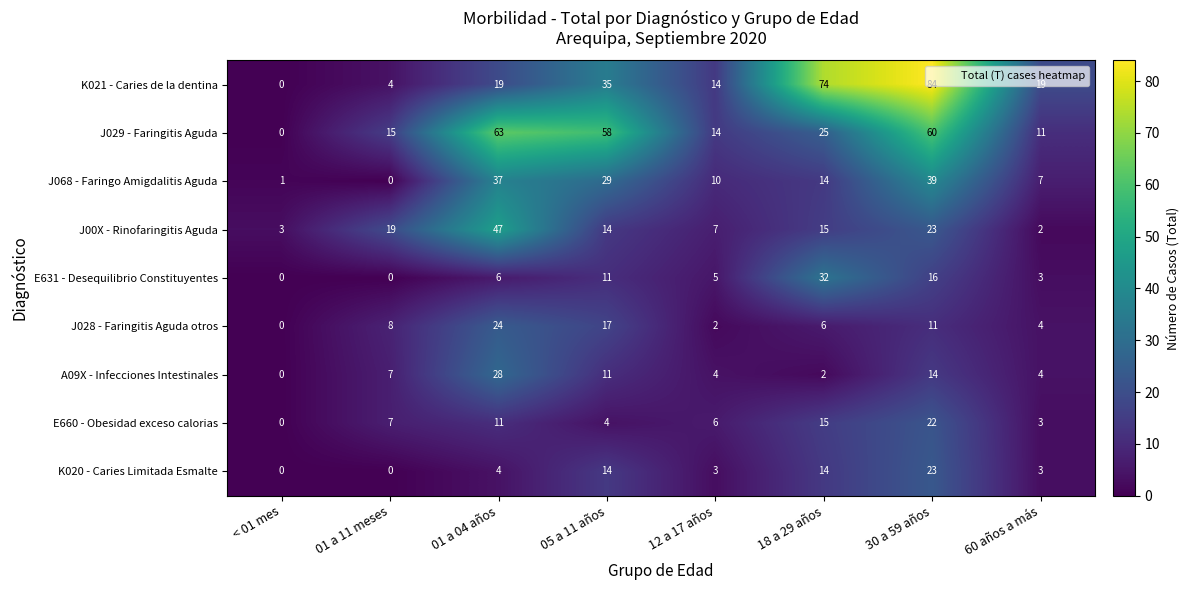

List the series in order of their peak value, highest first.

K021 - Caries de la dentina, J029 - Faringitis Aguda, J00X - Rinofaringitis Aguda, J068 - Faringo Amigdalitis Aguda, E631 - Desequilibrio Constituyentes, A09X - Infecciones Intestinales, J028 - Faringitis Aguda otros, K020 - Caries Limitada Esmalte, E660 - Obesidad exceso calorias